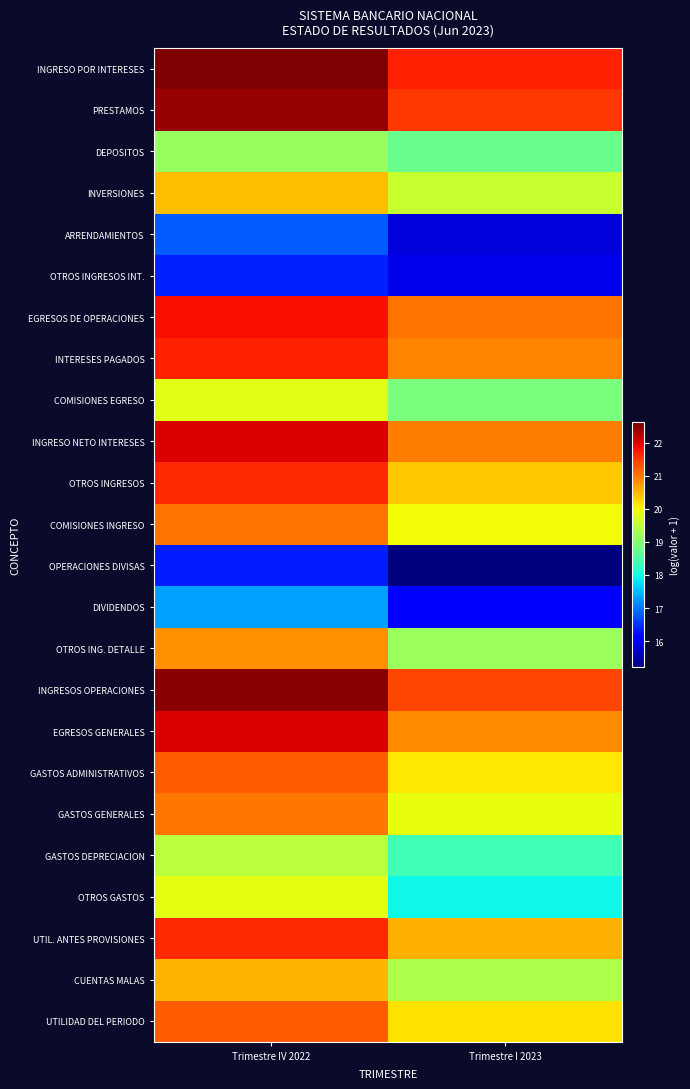

At Trimestre IV 2022, list the series in order from largest to smallest.

INGRESO POR INTERESES, INGRESOS OPERACIONES, PRESTAMOS, EGRESOS GENERALES, INGRESO NETO INTERESES, EGRESOS DE OPERACIONES, INTERESES PAGADOS, OTROS INGRESOS, UTIL. ANTES PROVISIONES, UTILIDAD DEL PERIODO, GASTOS ADMINISTRATIVOS, COMISIONES INGRESO, GASTOS GENERALES, OTROS ING. DETALLE, CUENTAS MALAS, INVERSIONES, OTROS GASTOS, COMISIONES EGRESO, GASTOS DEPRECIACION, DEPOSITOS, DIVIDENDOS, ARRENDAMIENTOS, OTROS INGRESOS INT., OPERACIONES DIVISAS